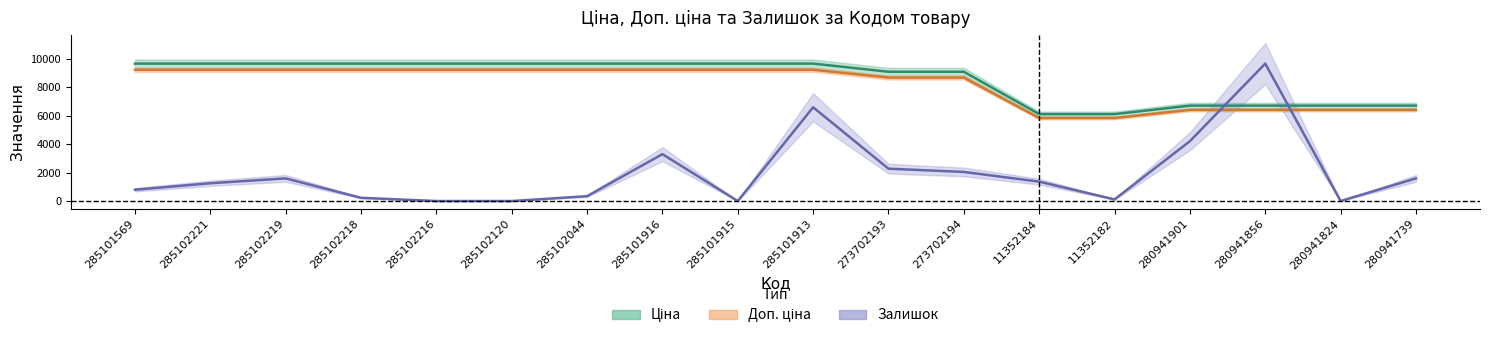

What position from the right is 285101916?

11